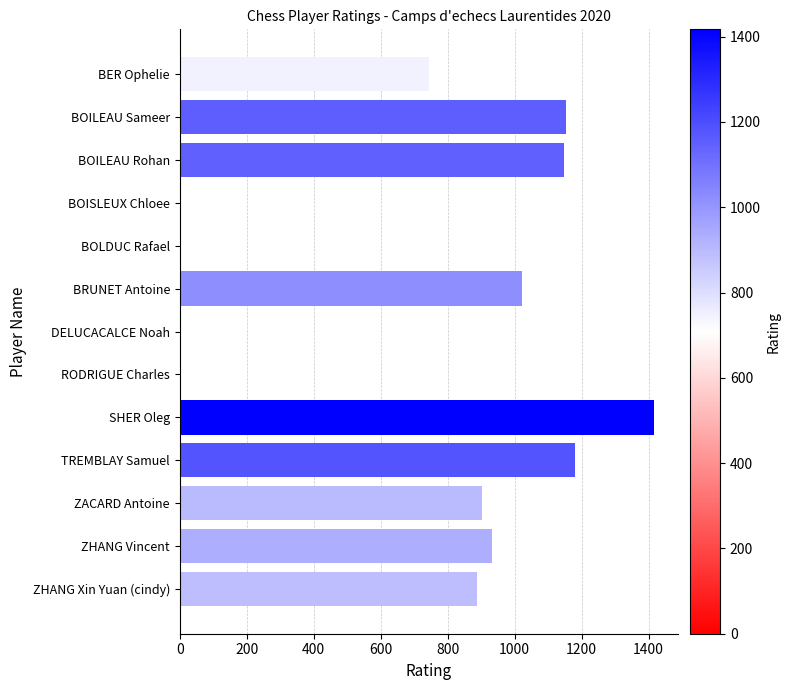

At which label is the value closest to 708?

BER Ophelie